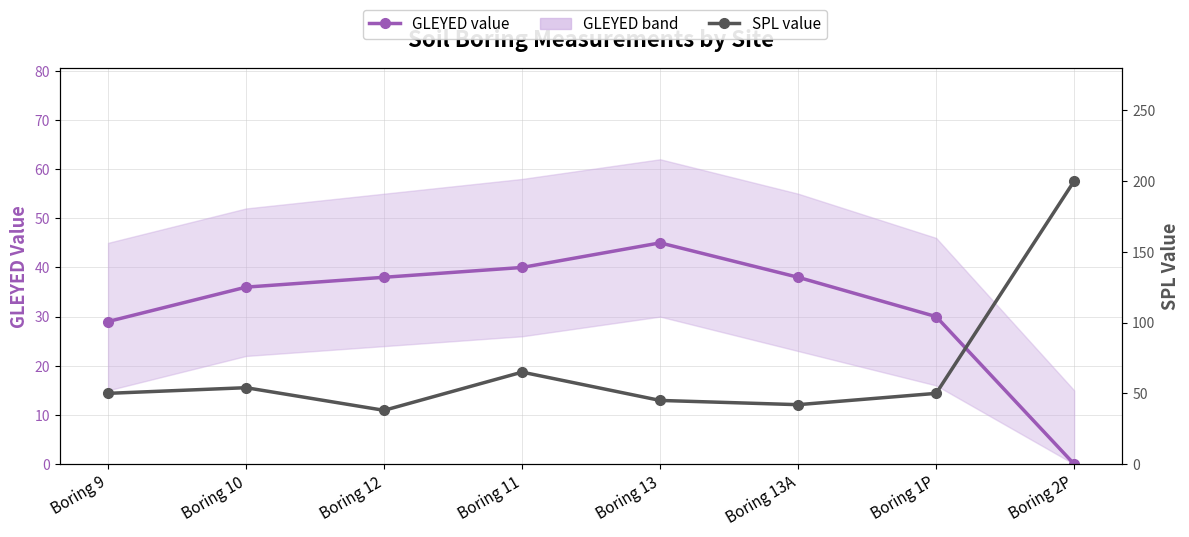

What is the sum of all SPL value values?

544